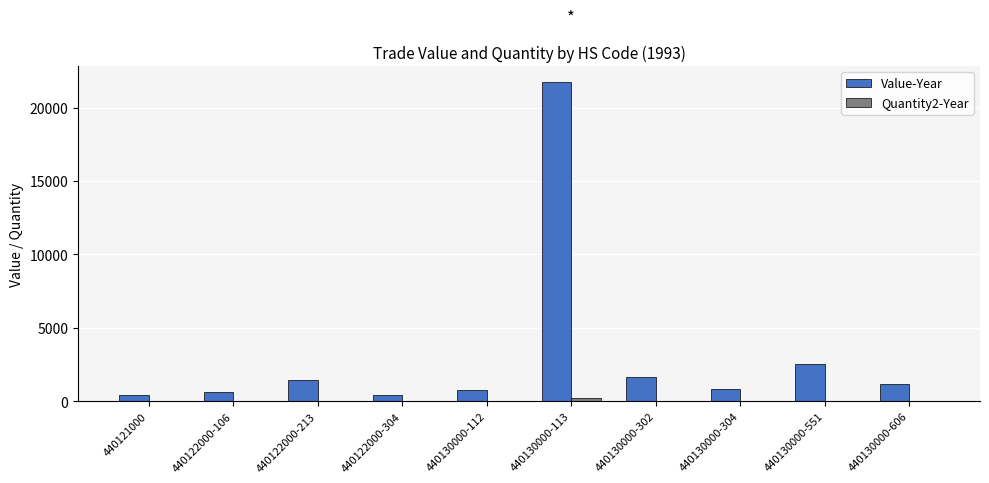

Where is Value-Year nearest to the value 11068?

440130000-551